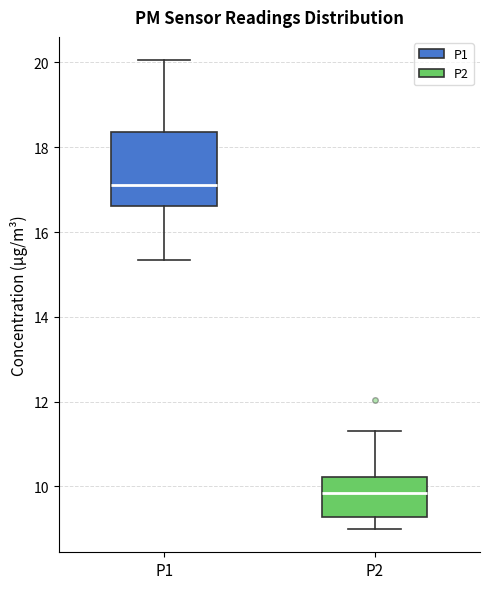

Which box has the highest median line?

P1